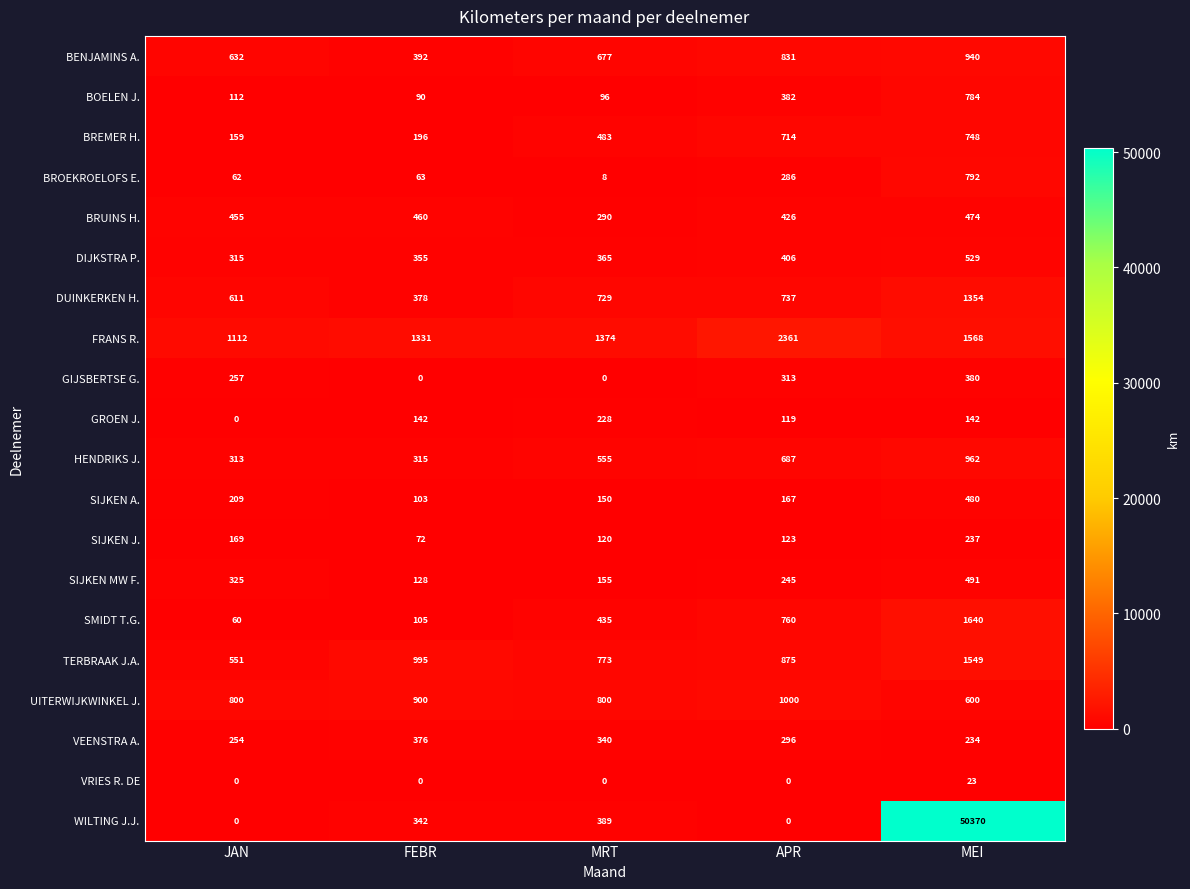

Is it true that DUINKERKEN H. equals 1048 at MRT?

False